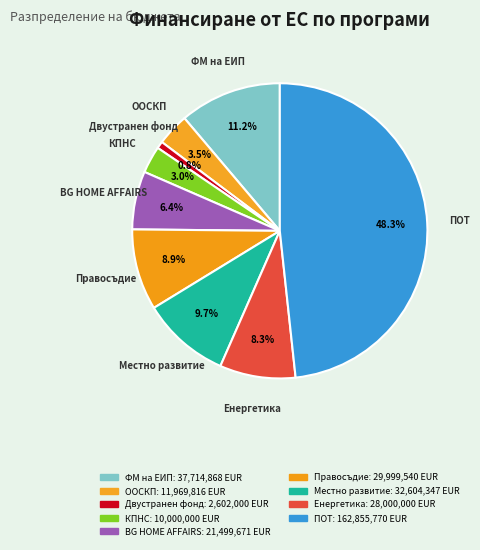

What percentage is the ФМ на ЕИП slice, to the nearest percent?

11%